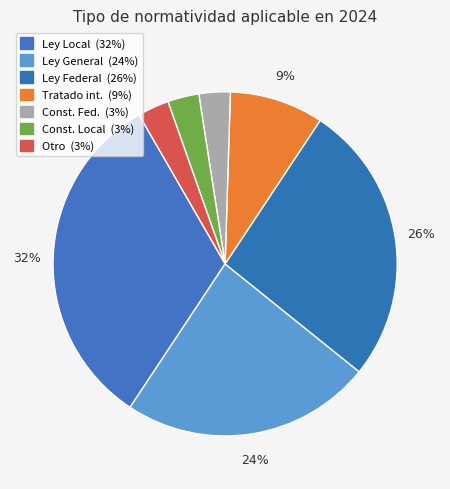

Is there any slice that represents more than half of the pie?

No